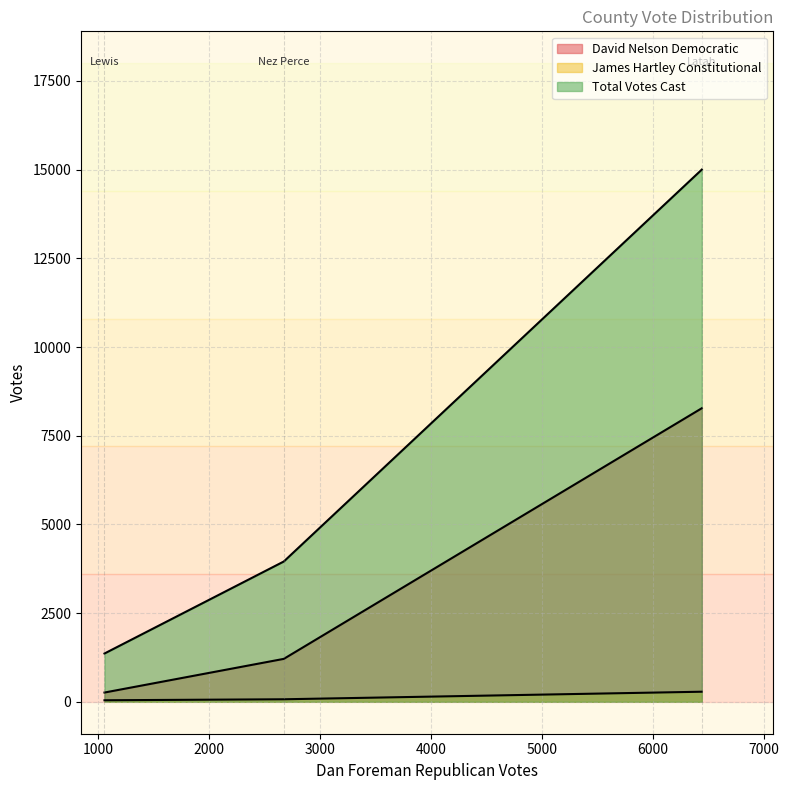

At which label does Total Votes Cast reach its peak?

Latah